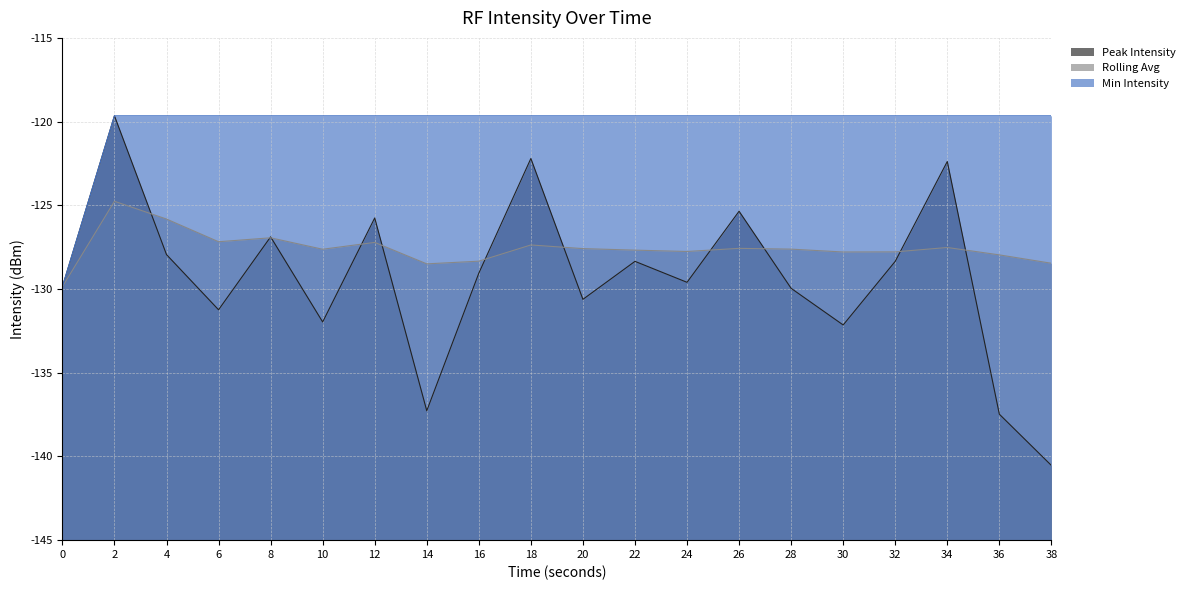

What are all the series names shown in the legend?

Peak Intensity, Rolling Avg, Min Intensity